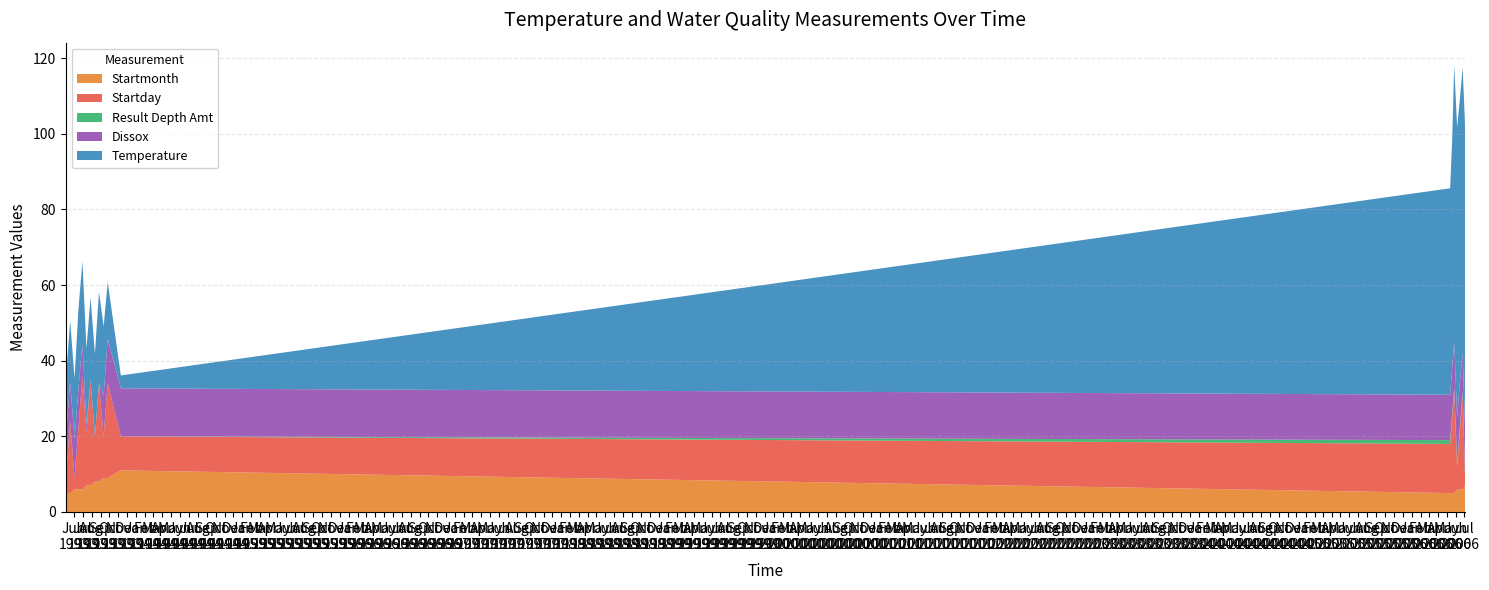

Reading right to left, what are all the values shown in this chart?

Temperature: 07/03/2006=79.7	06/25/2006=75.5	06/15/2006=74.9	06/06/2006=76.8	05/27/2006=73.2	05/20/2006=60.4	05/13/2006=54.6	11/09/1993=3.4	09/25/1993=15.0	09/11/1993=18.2	08/26/1993=24.2	08/12/1993=21.8	07/28/1993=21.8	07/14/1993=20.3	06/30/1993=21.9	06/16/1993=21.0	06/03/1993=16.1	05/19/1993=16.2	05/03/1993=14.8
Dissox: 07/03/2006=12.0	06/25/2006=10.0	06/15/2006=12.0	06/06/2006=12.0	05/27/2006=12.0	05/20/2006=12.0	05/13/2006=12.0	11/09/1993=12.7	09/25/1993=11.8	09/11/1993=10.9	08/26/1993=0.0	08/12/1993=0.0	07/28/1993=0.0	07/14/1993=2.0	06/30/1993=8.4	06/16/1993=10.2	06/03/1993=10.2	05/19/1993=10.4	05/03/1993=11.0
Result Depth Amt: 07/03/2006=1.0	06/25/2006=1.0	06/15/2006=1.0	06/06/2006=1.0	05/27/2006=1.0	05/20/2006=1.0	05/13/2006=1.0	11/09/1993=0.0	09/25/1993=0.0	09/11/1993=0.0	08/26/1993=0.0	08/12/1993=0.0	07/28/1993=0.0	07/14/1993=0.0	06/30/1993=0.0	06/16/1993=0.0	06/03/1993=0.0	05/19/1993=0.0	05/03/1993=0.0
Startday: 07/03/2006=3.0	06/25/2006=25.0	06/15/2006=15.0	06/06/2006=6.0	05/27/2006=27.0	05/20/2006=20.0	05/13/2006=13.0	11/09/1993=9.0	09/25/1993=25.0	09/11/1993=11.0	08/26/1993=26.0	08/12/1993=12.0	07/28/1993=28.0	07/14/1993=14.0	06/30/1993=30.0	06/16/1993=16.0	06/03/1993=3.0	05/19/1993=19.0	05/03/1993=3.0
Startmonth: 07/03/2006=7.0	06/25/2006=6.0	06/15/2006=6.0	06/06/2006=6.0	05/27/2006=5.0	05/20/2006=5.0	05/13/2006=5.0	11/09/1993=11.0	09/25/1993=9.0	09/11/1993=9.0	08/26/1993=8.0	08/12/1993=8.0	07/28/1993=7.0	07/14/1993=7.0	06/30/1993=6.0	06/16/1993=6.0	06/03/1993=6.0	05/19/1993=5.0	05/03/1993=5.0